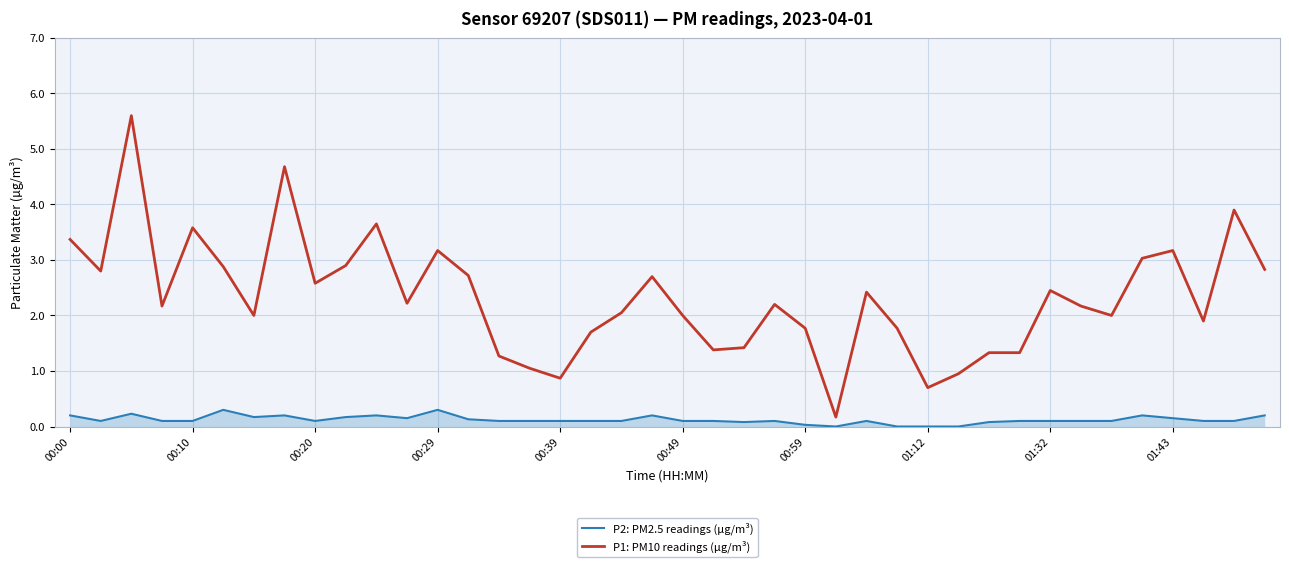

True or false: P2: PM2.5 readings (µg/m³) and P1: PM10 readings (µg/m³) cross at least once.

False